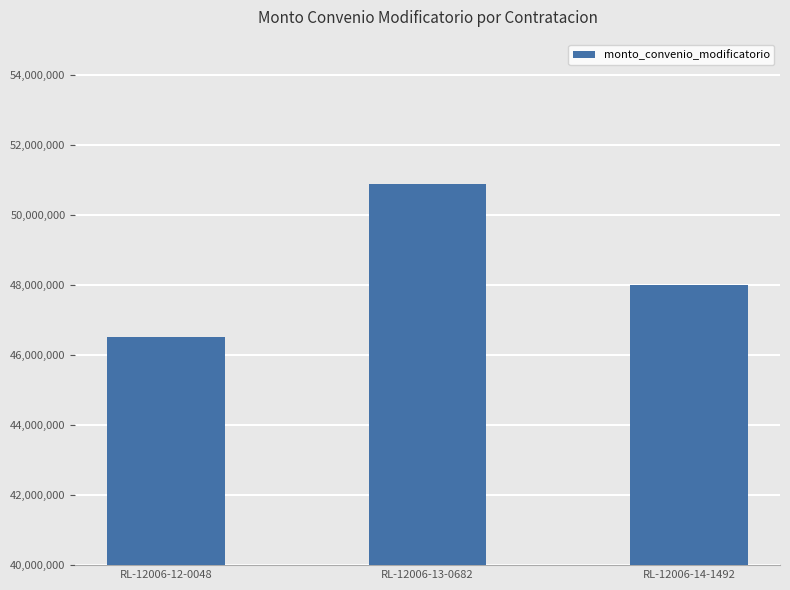

The value at RL-12006-13-0682 is 82161472. True or false?

False